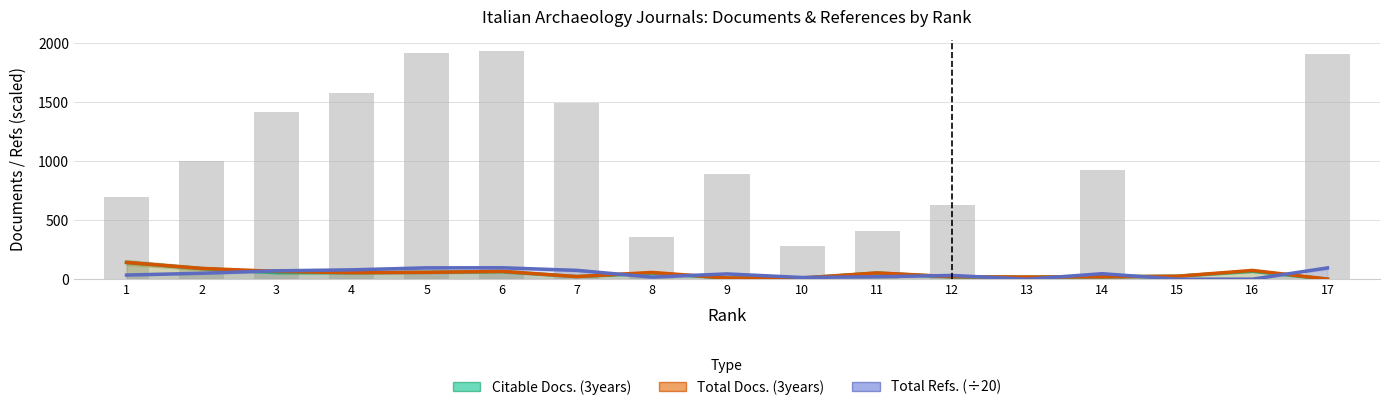

At which label does Citable Docs. (3years) first exceed 51?

1